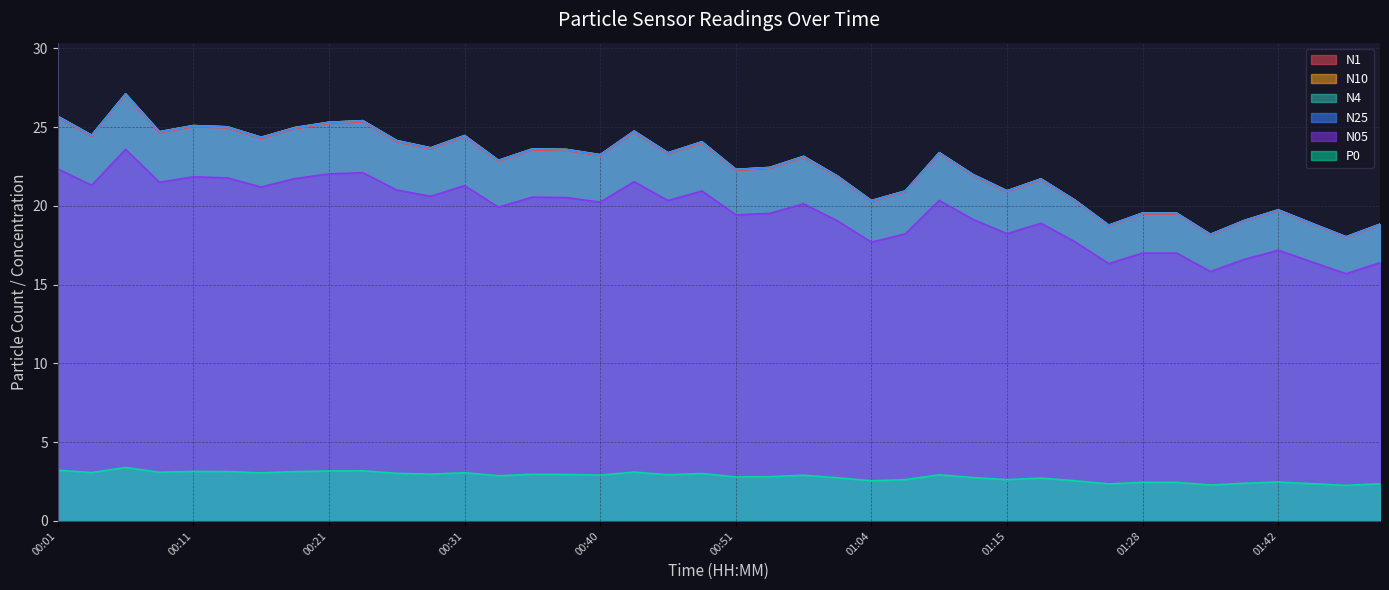

What is the maximum value shown in the chart?

27.1